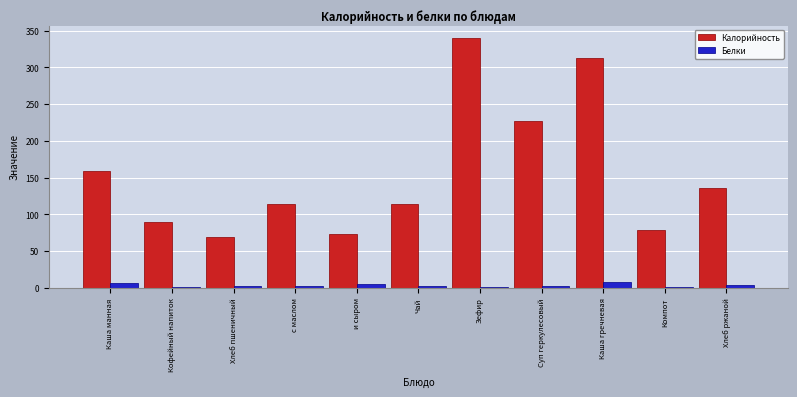

The Калорийность series shows 24.2 at Компот. True or false?

False